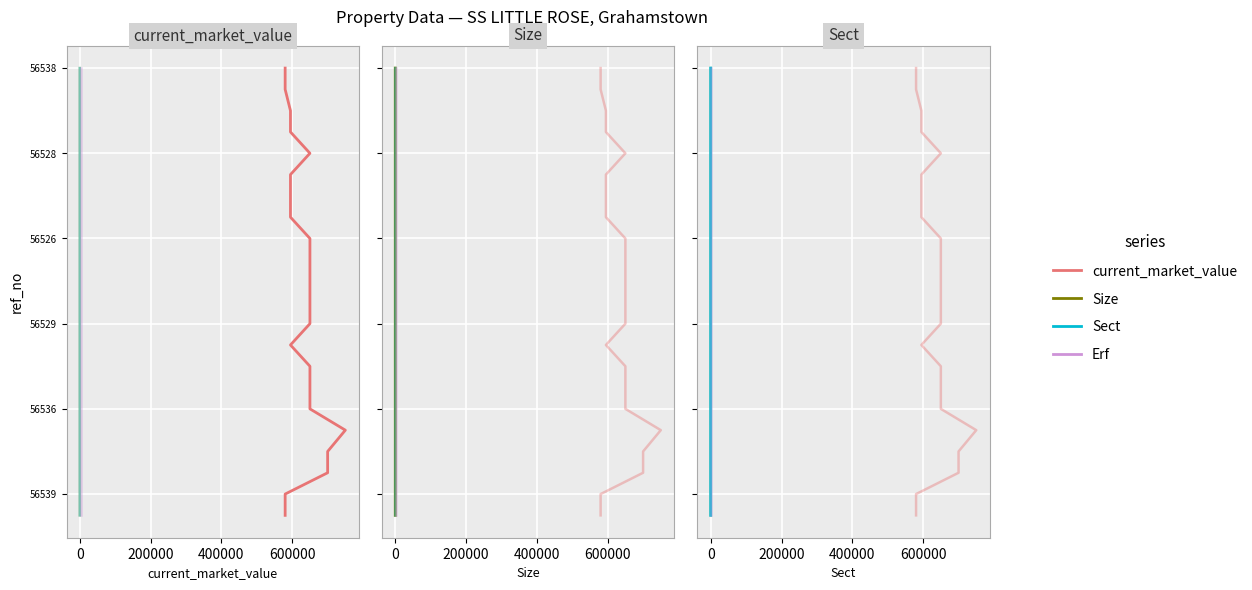

Which series has the largest range (max minus min)?

current_market_value